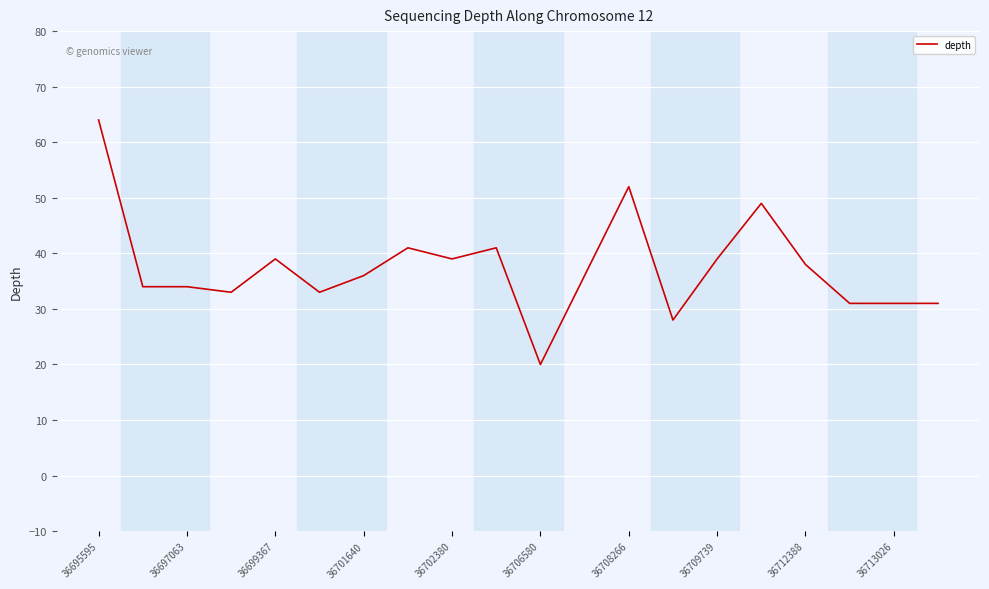

What is the minimum value shown in the chart?

20